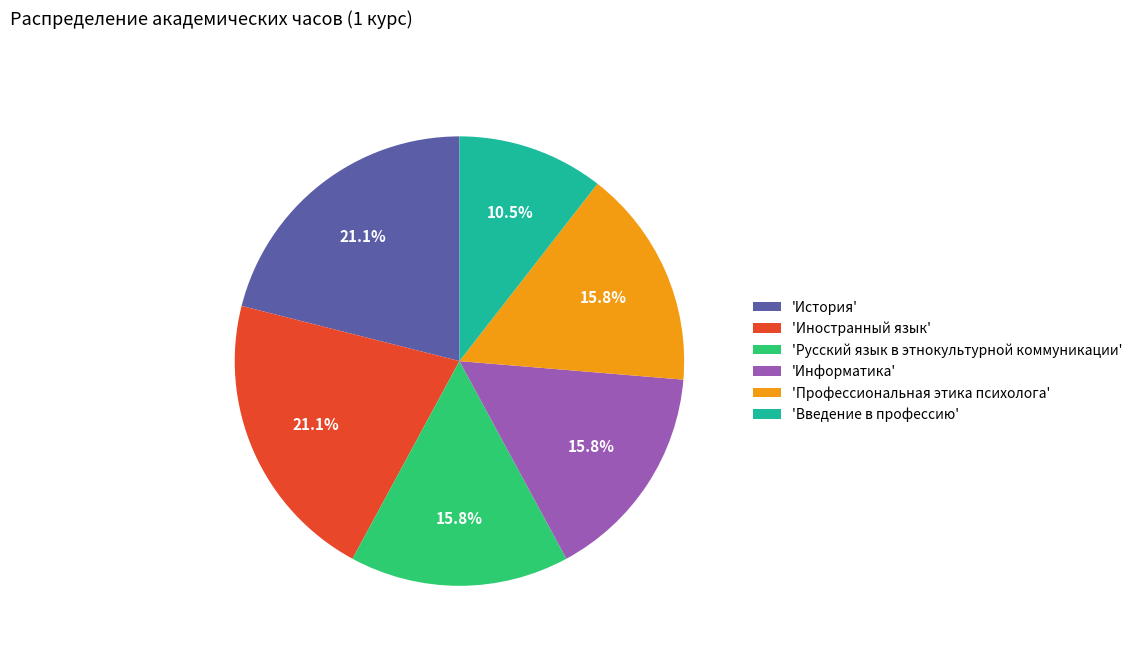

Between 'Профессиональная этика психолога' and 'Иностранный язык', which is larger?

'Иностранный язык'